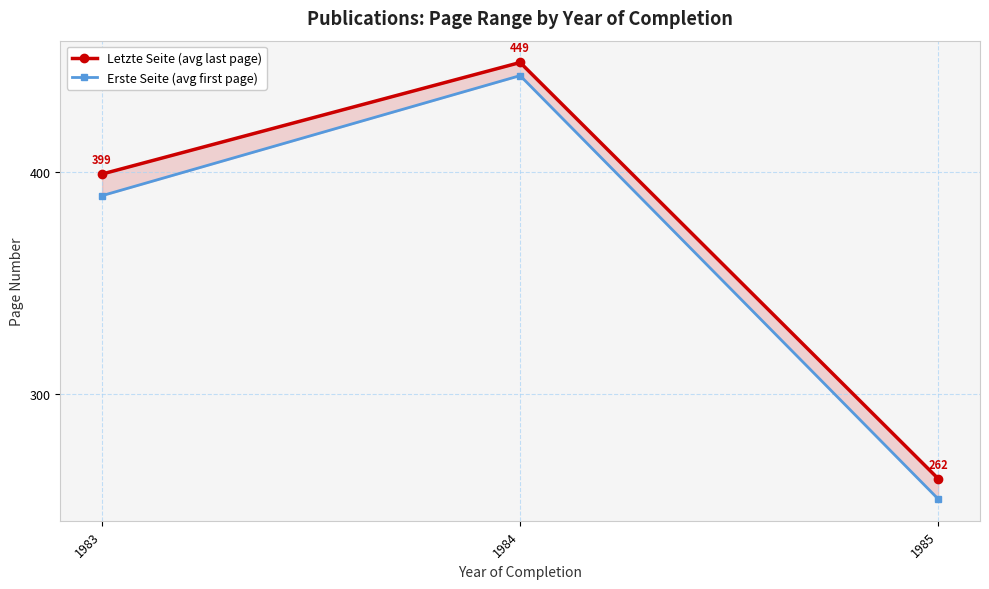

Reading left to right, extract all data points from this chart.

Letzte Seite (avg last page): 399.1	449.3	262.0
Erste Seite (avg first page): 389.4	443.4	252.9